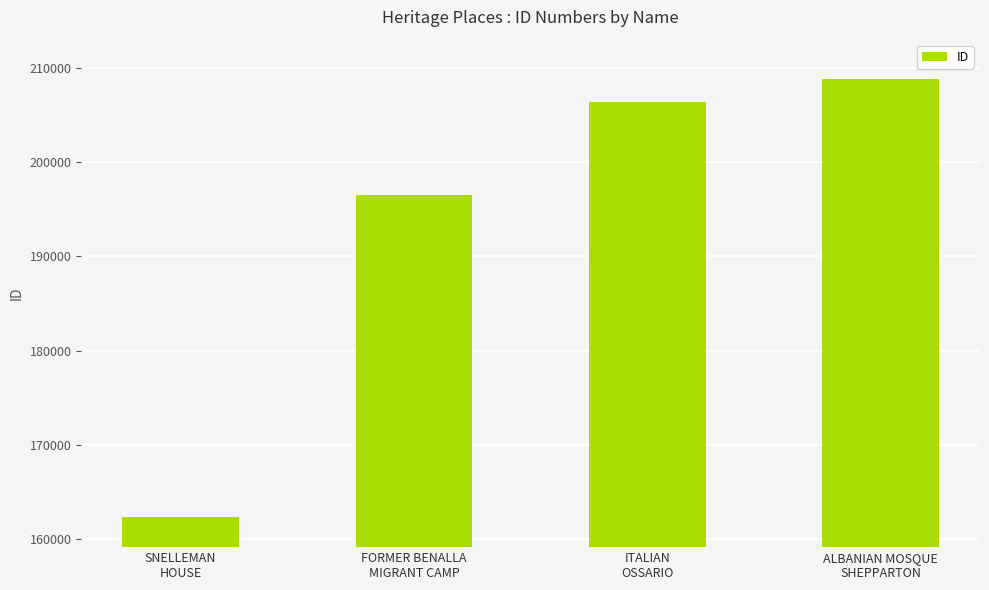

The chart shows a value of 162353 at SNELLEMAN
HOUSE. True or false?

True